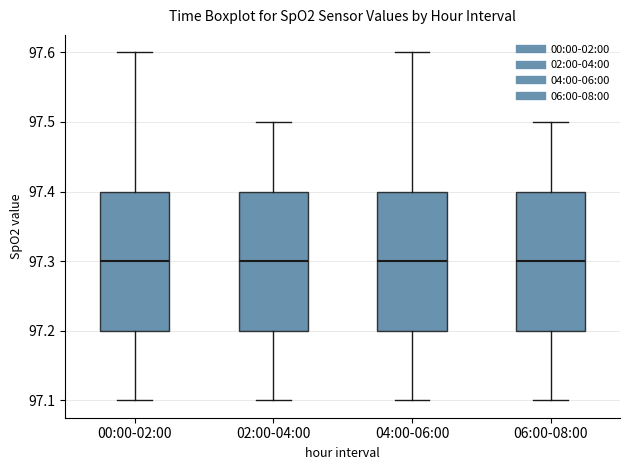

Reading left to right, read every box against the y-axis: the position of its median line, the range the box covers, and the ends of its whiskers. The values are not printed on the chart, so give them approximately, as read against the axis.

00:00-02:00: median 97.3, box 97.2 to 97.4, whiskers 97.1 to 97.6
02:00-04:00: median 97.3, box 97.2 to 97.4, whiskers 97.1 to 97.5
04:00-06:00: median 97.3, box 97.2 to 97.4, whiskers 97.1 to 97.6
06:00-08:00: median 97.3, box 97.2 to 97.4, whiskers 97.1 to 97.5